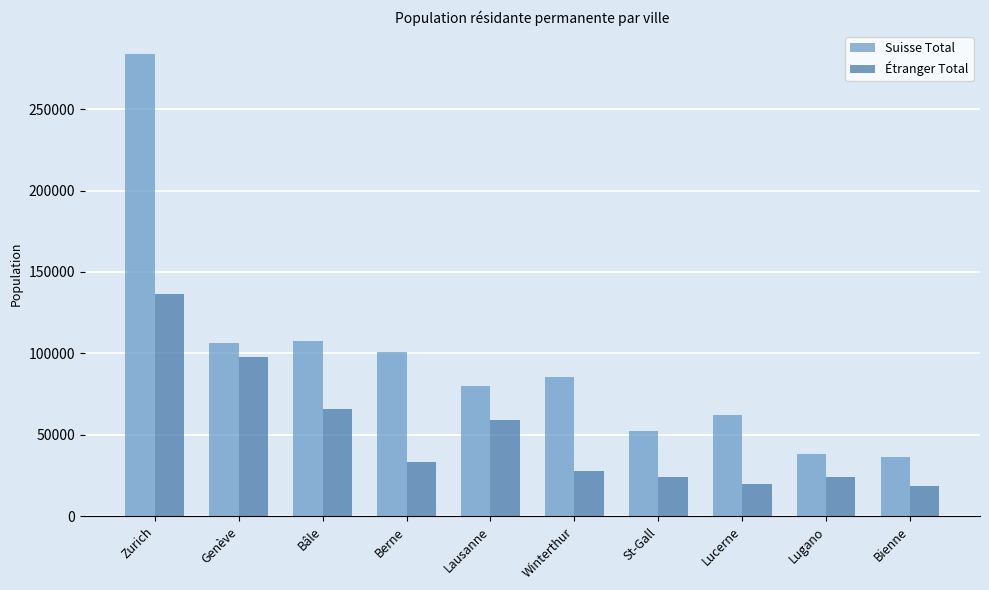

List the series in order of their peak value, highest first.

Suisse Total, Étranger Total